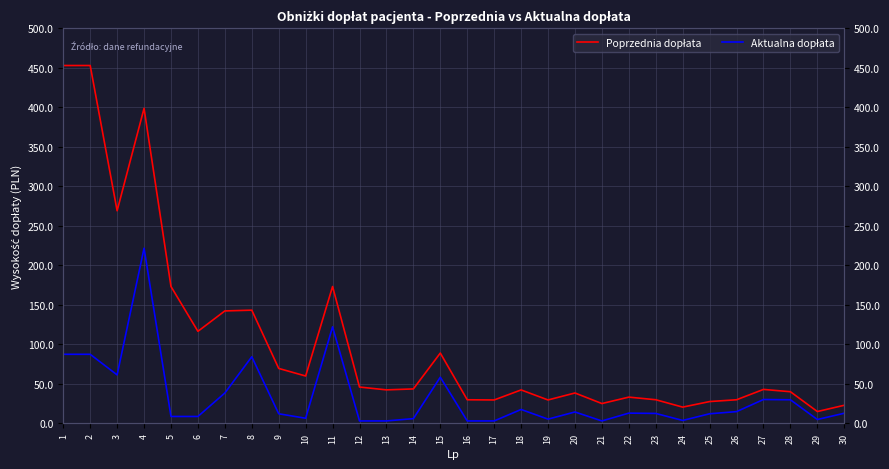

Does the chart display data point markers on the line(s)?

No